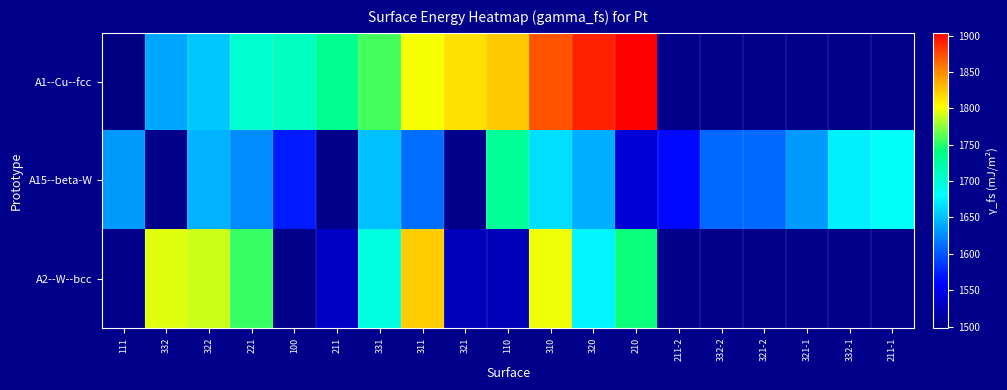

Which series changed the most between 211 and 331?

A2--W--bcc